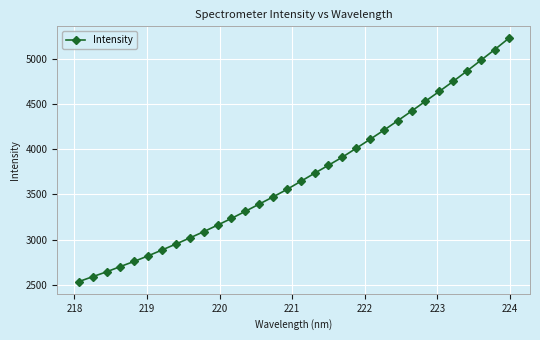

Is this an area chart (filled region under the line)?

No